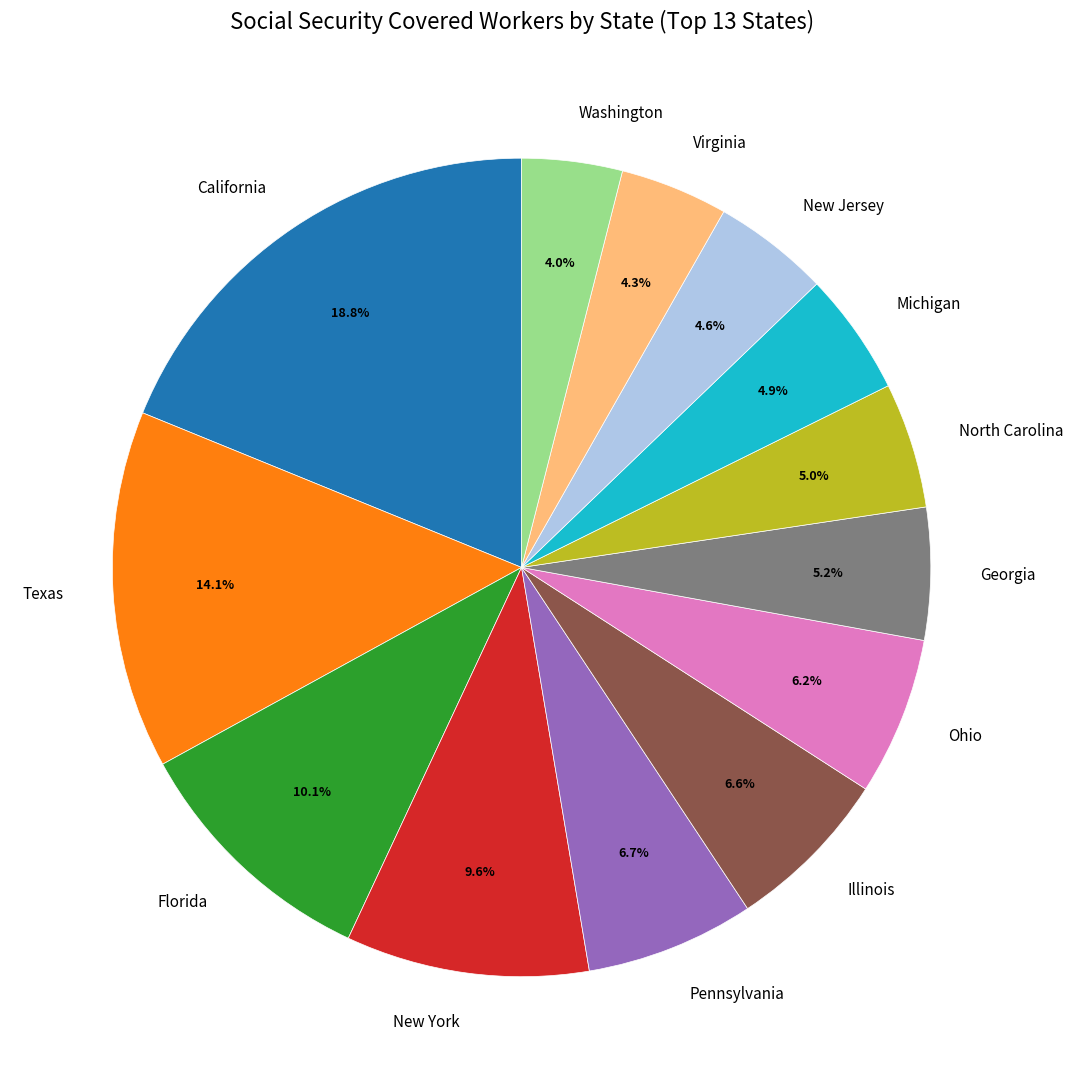

Count the number of slices in the pie.

13